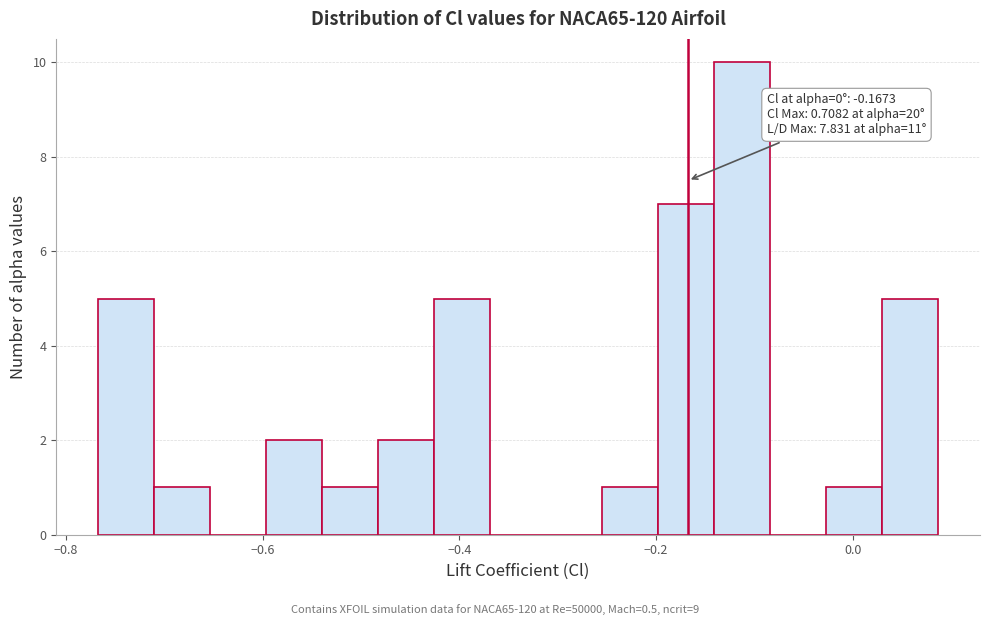

Read against the x-axis, roughly where is the centre of the tallest bar?

-0.12